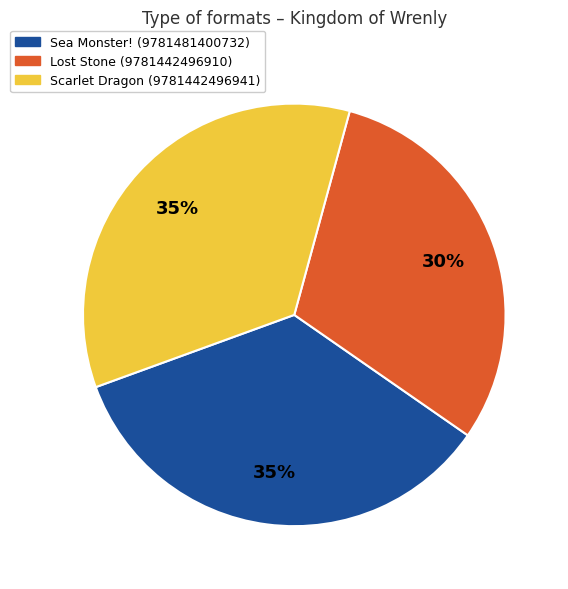

Which slice is the smallest?

Lost Stone (9781442496910)